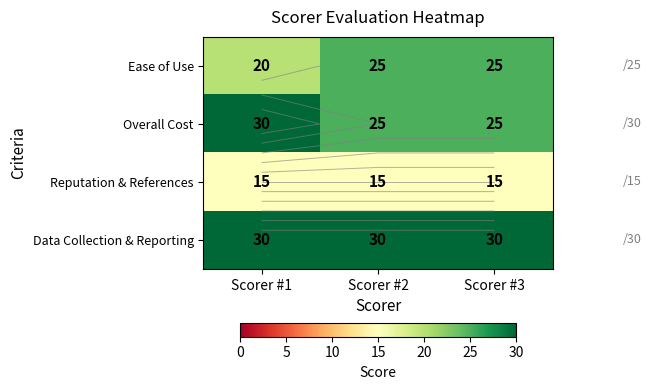

True or false: Reputation & References has a value of 8 at Scorer #3.

False